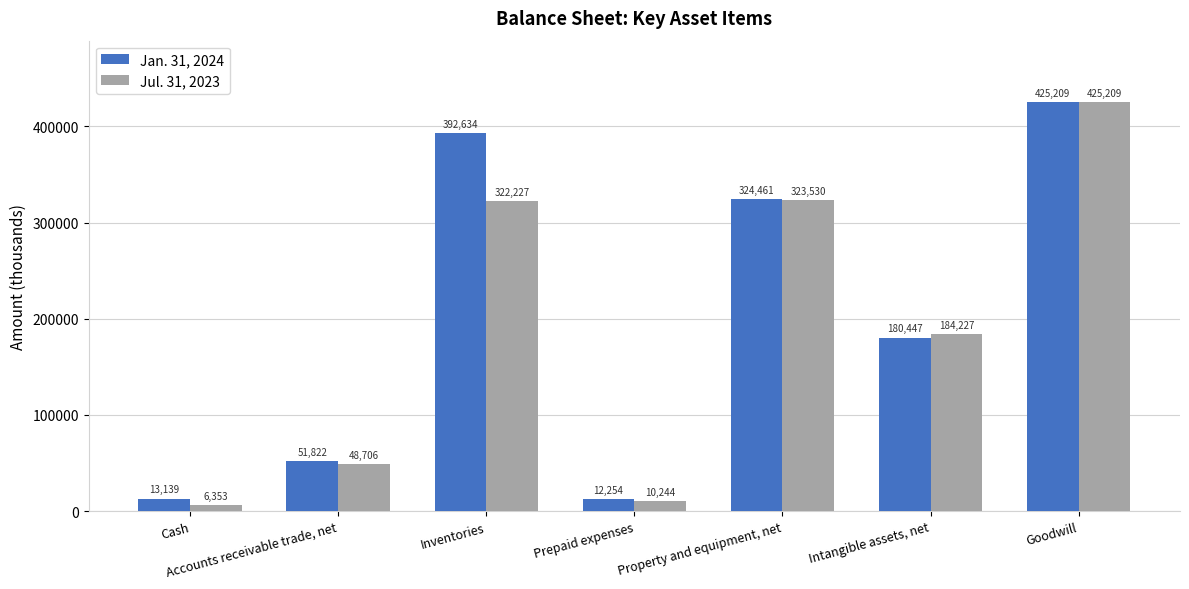

What is the maximum value shown in the chart?

425209